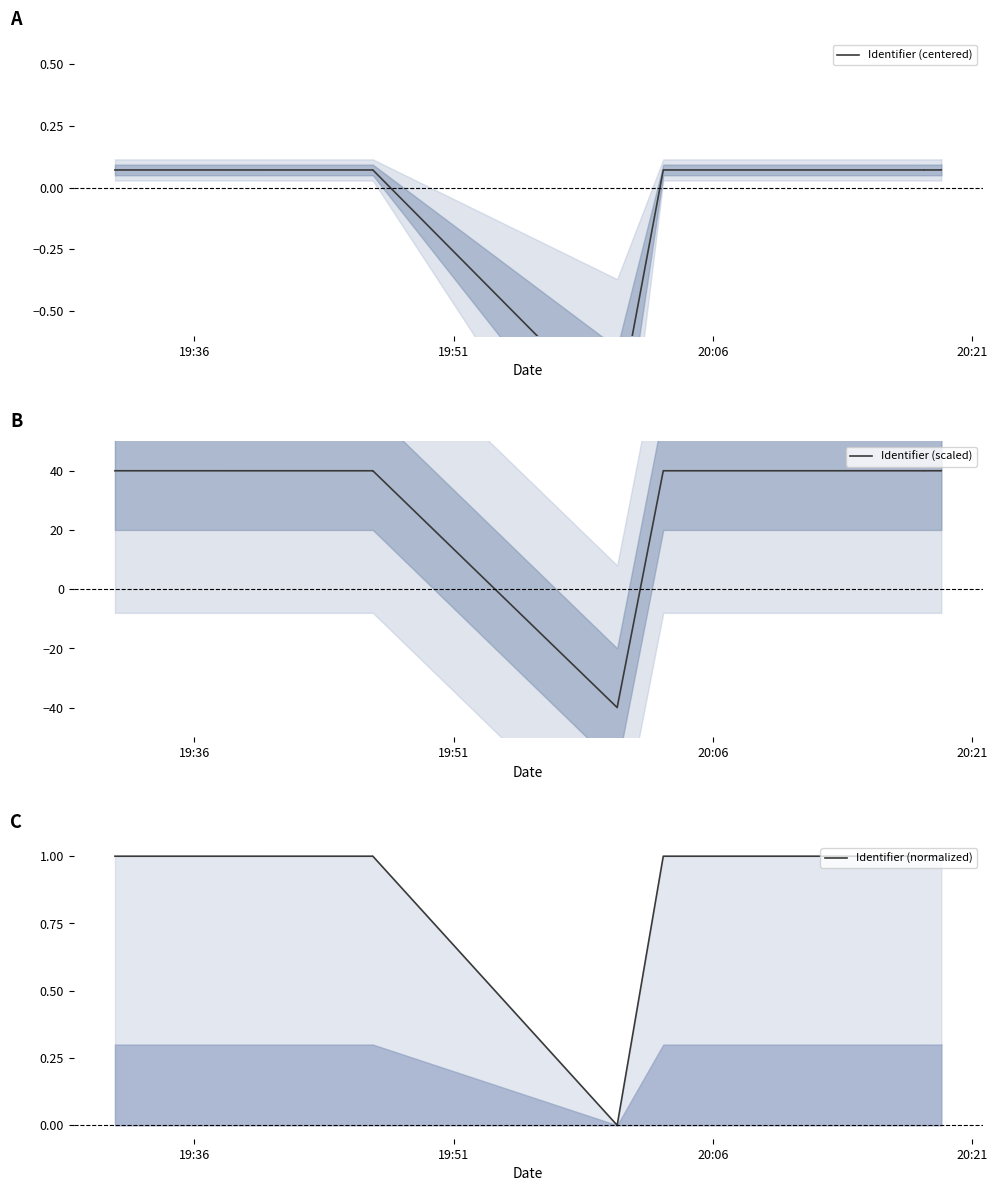

Which series has the widest spread of values?

Identifier (scaled)